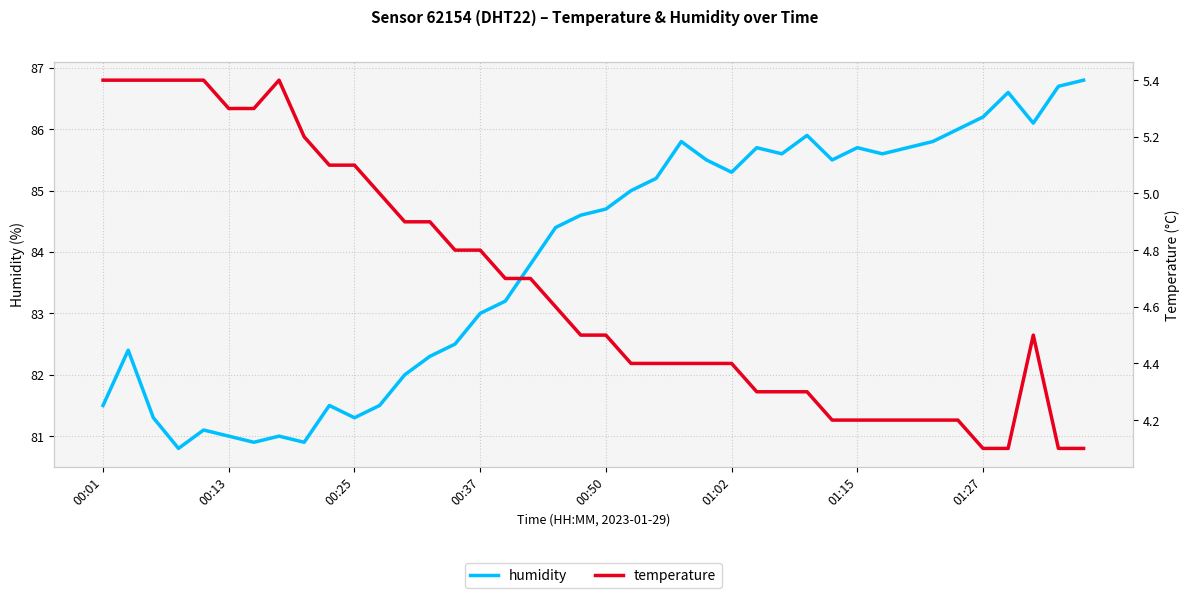

List the series in order of their overall mean, highest first.

humidity, temperature